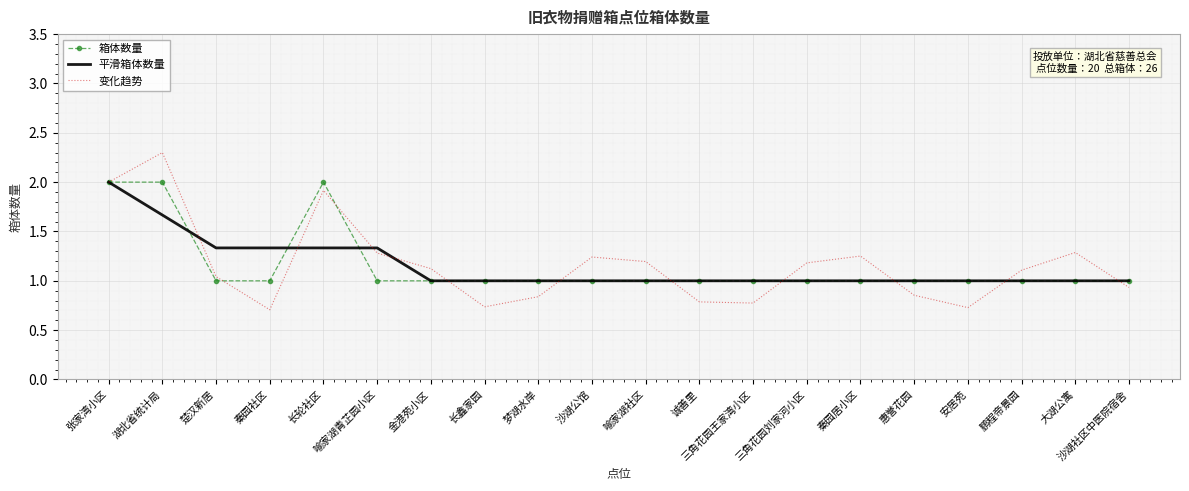

After their last crossing, which series has the higher values: 变化趋势 or 箱体数量?

箱体数量